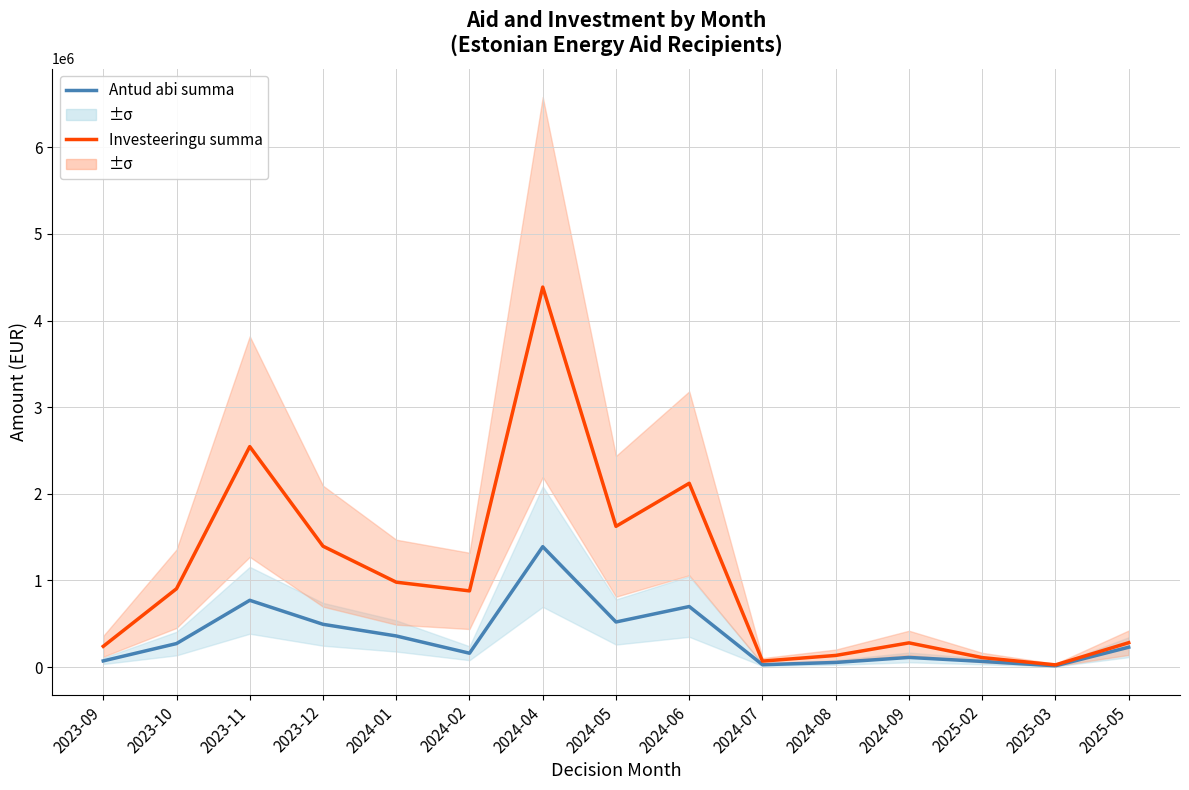

List the labels in order of Antud abi summa value, largest first.

2024-04, 2023-11, 2024-06, 2024-05, 2023-12, 2024-01, 2023-10, 2025-05, 2024-02, 2024-09, 2023-09, 2025-02, 2024-08, 2024-07, 2025-03